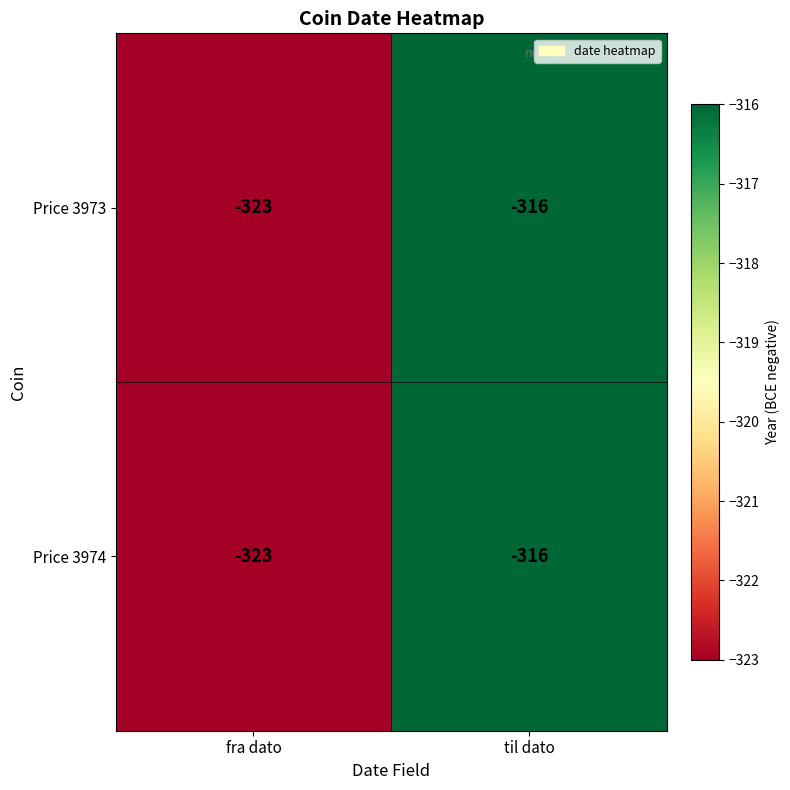

List the labels in order of Price 3974 value, smallest first.

fra dato, til dato